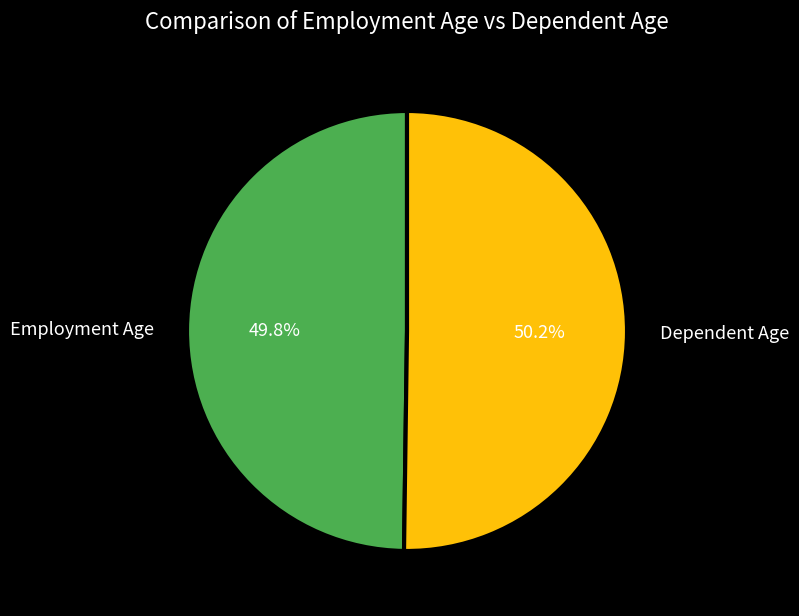

Approximately how many times larger is the value at Employment Age compared to Dependent Age?

1.0